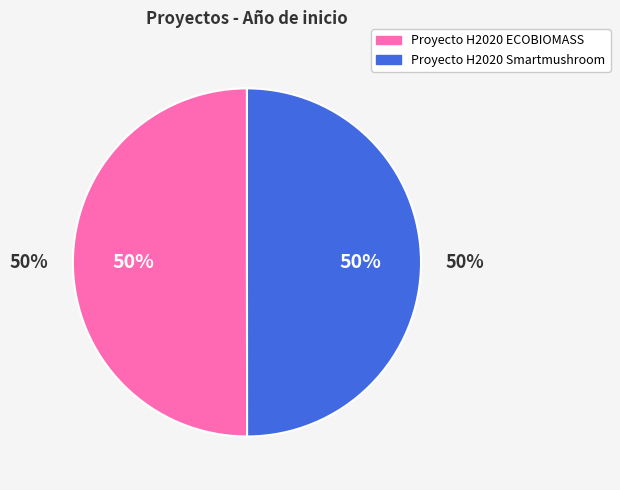

Between Proyecto H2020 Smartmushroom and Proyecto H2020 ECOBIOMASS, which is larger?

Proyecto H2020 ECOBIOMASS